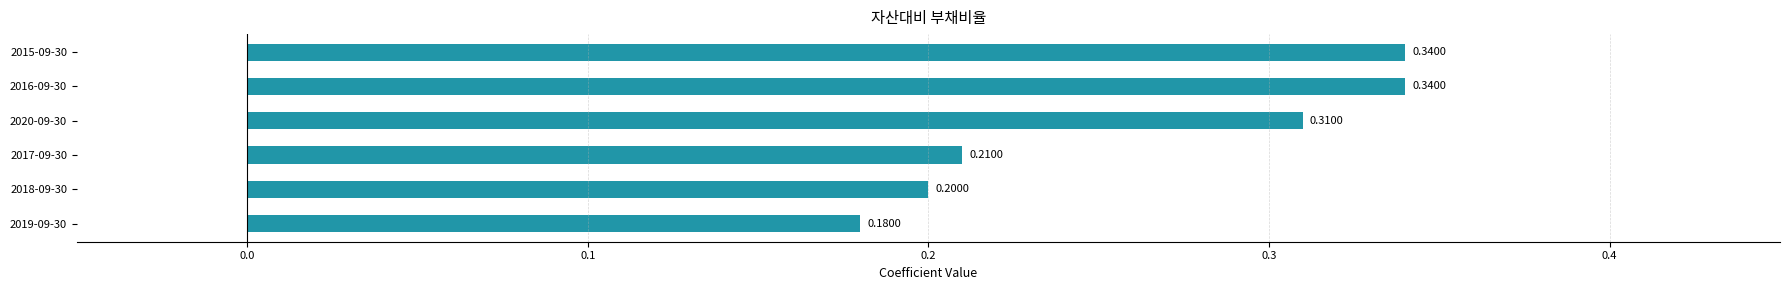

Are the bars grouped side by side (vs. stacked)?

No